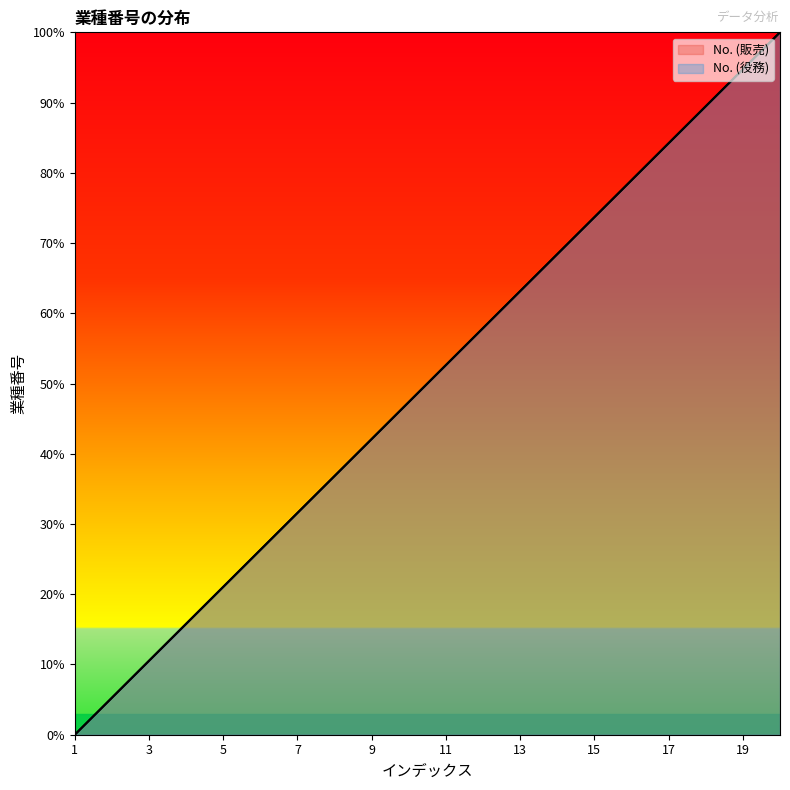

How many categories are shown in the chart?

20